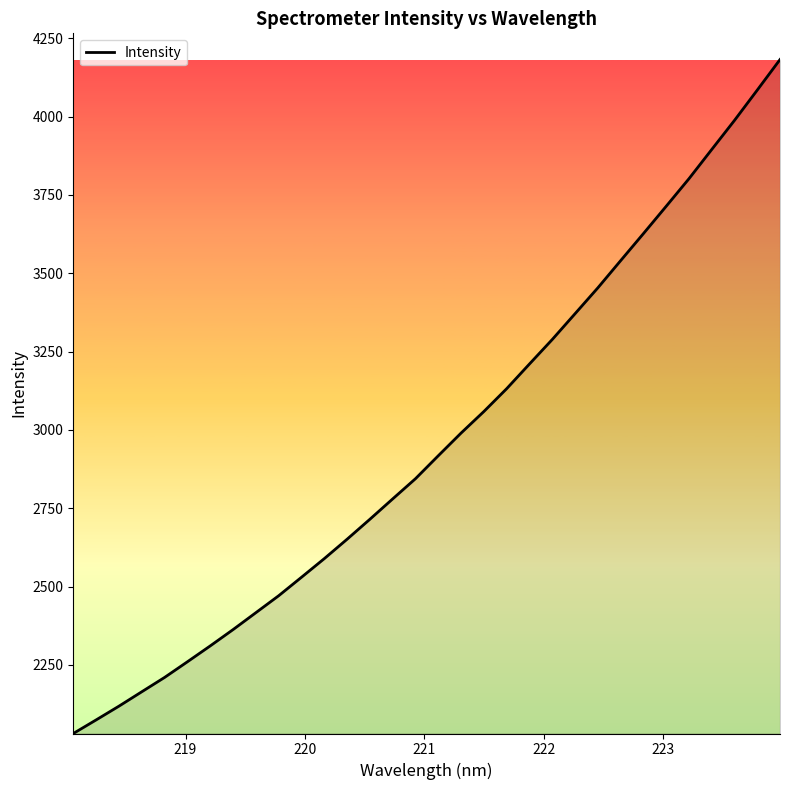

What is the smallest value displayed?

2031.2